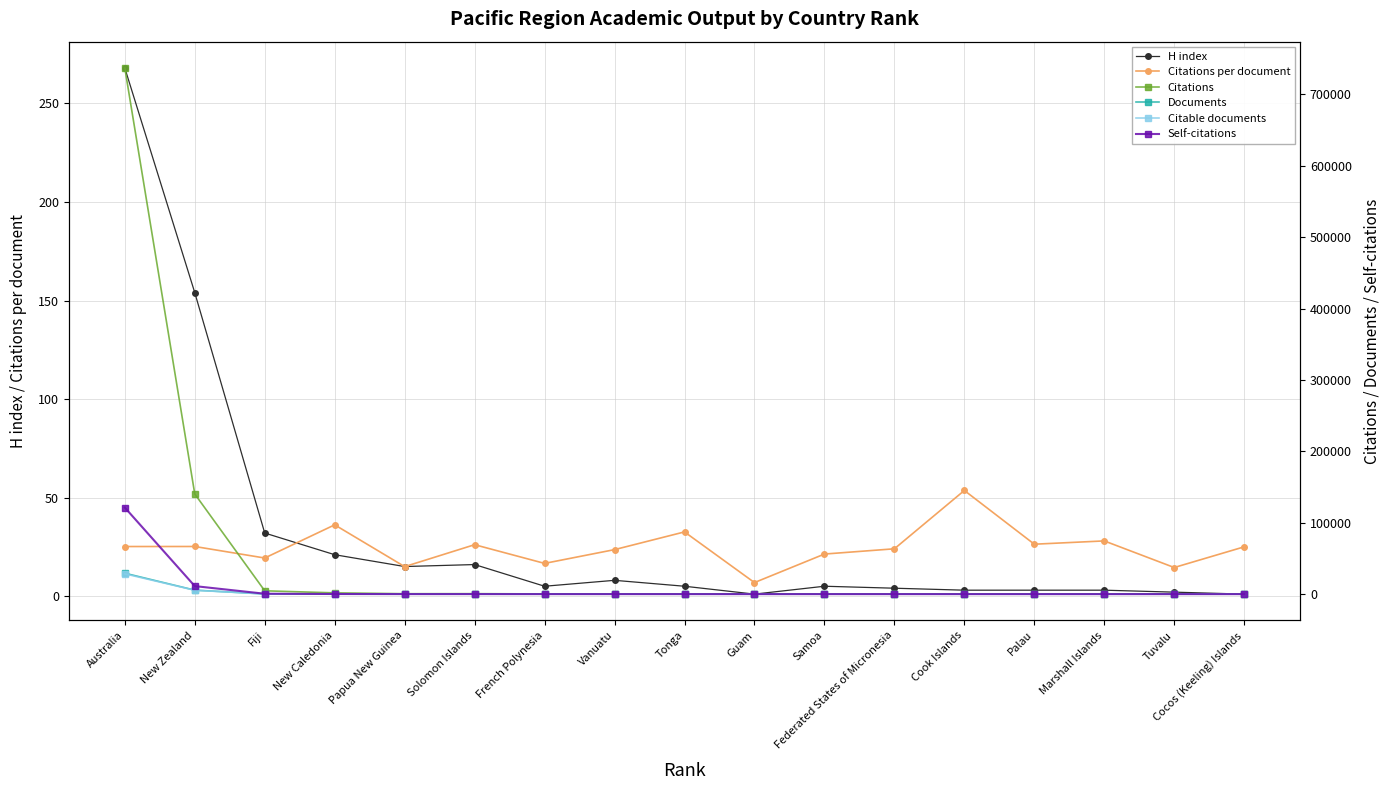

The value of Documents at New Zealand is 7292.9. True or false?

False